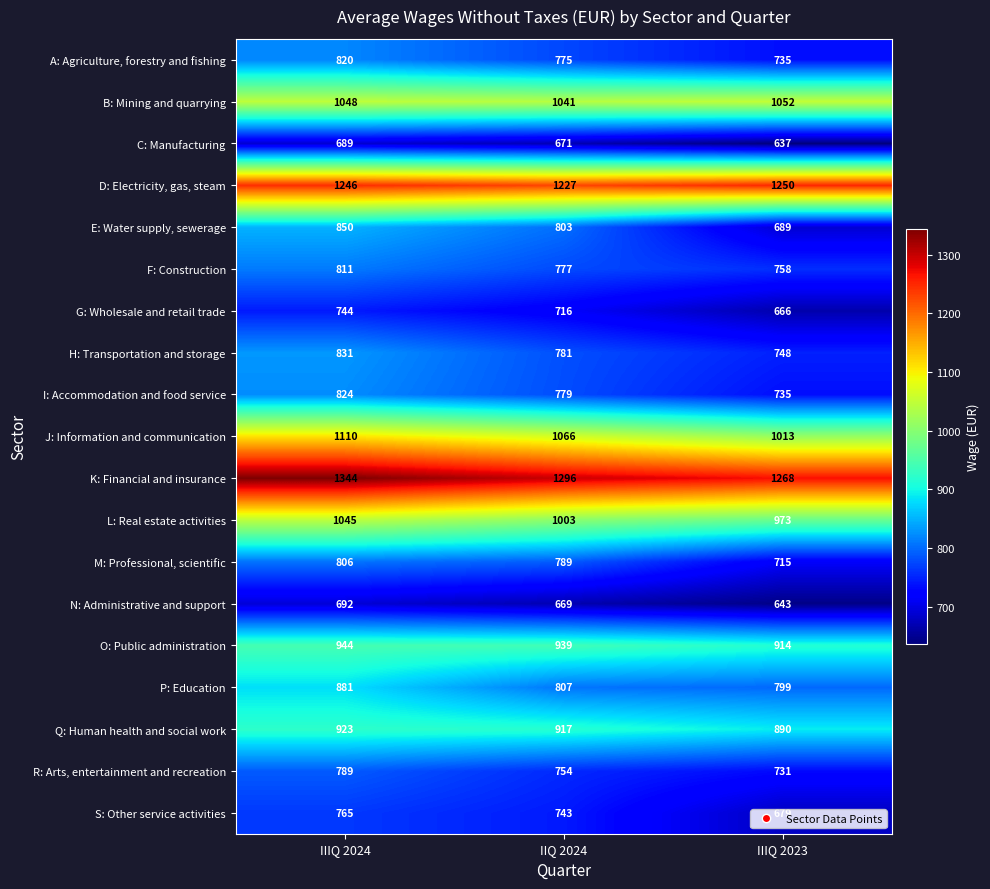

What is the total value across all series at IIQ 2024?

16553